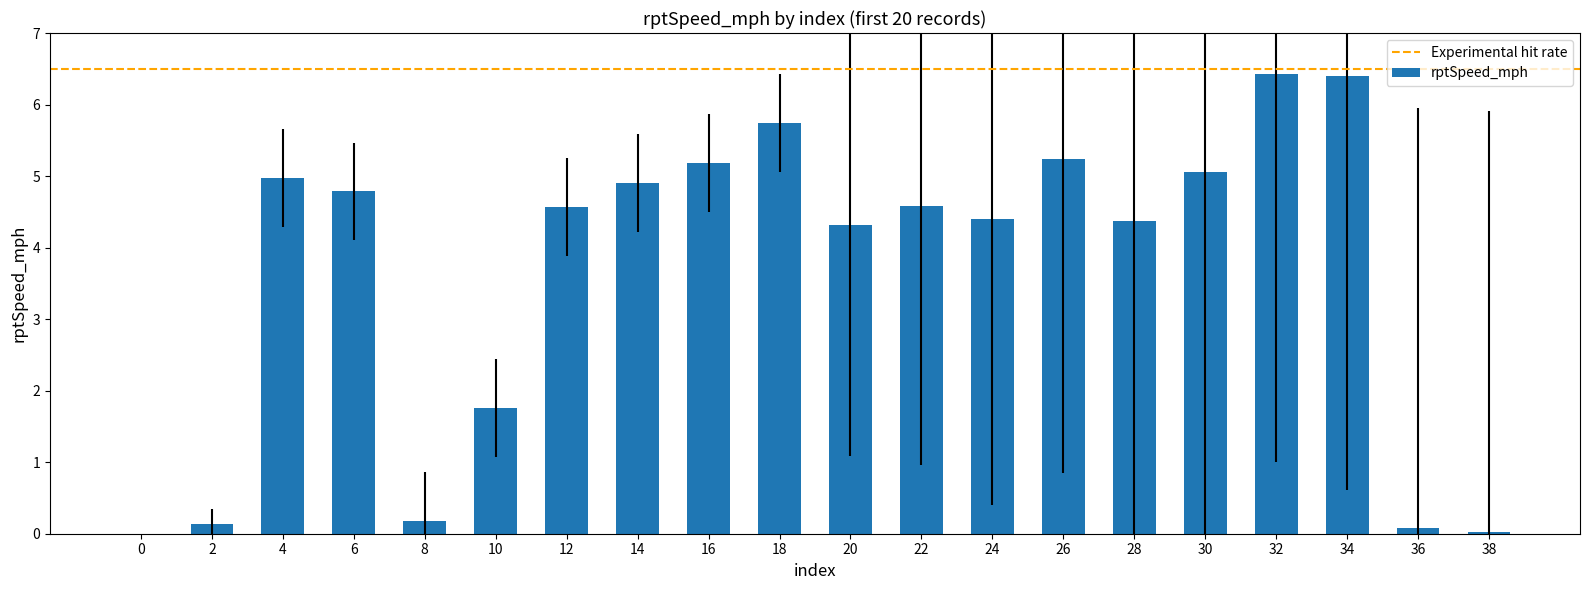

Where does the data first go above 4?

4